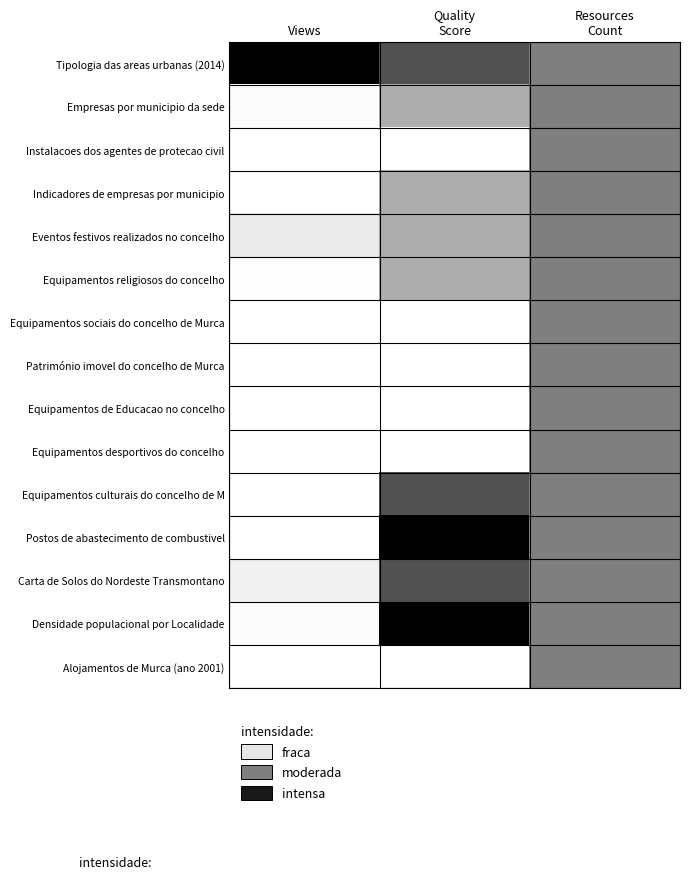

Which series changed the most between Views and Resources Count?

Tipologia das areas urbanas (2014)